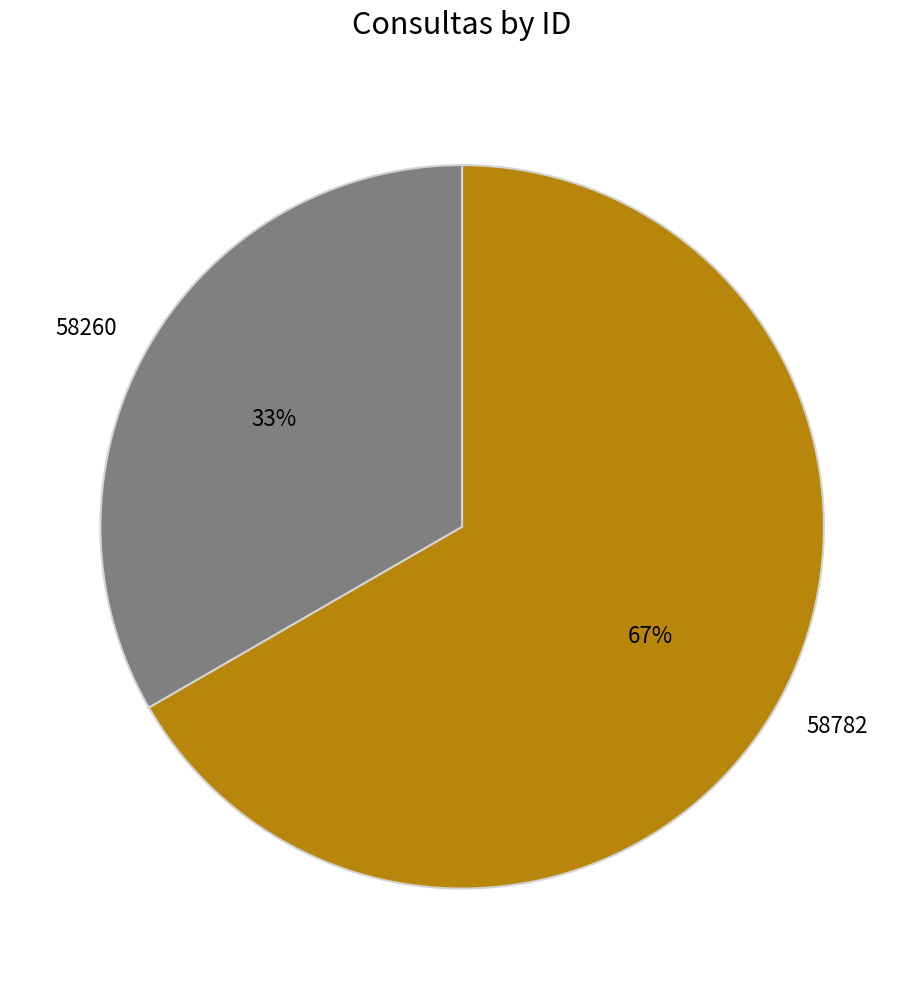

To the nearest percent, what is the average slice percentage?

50%